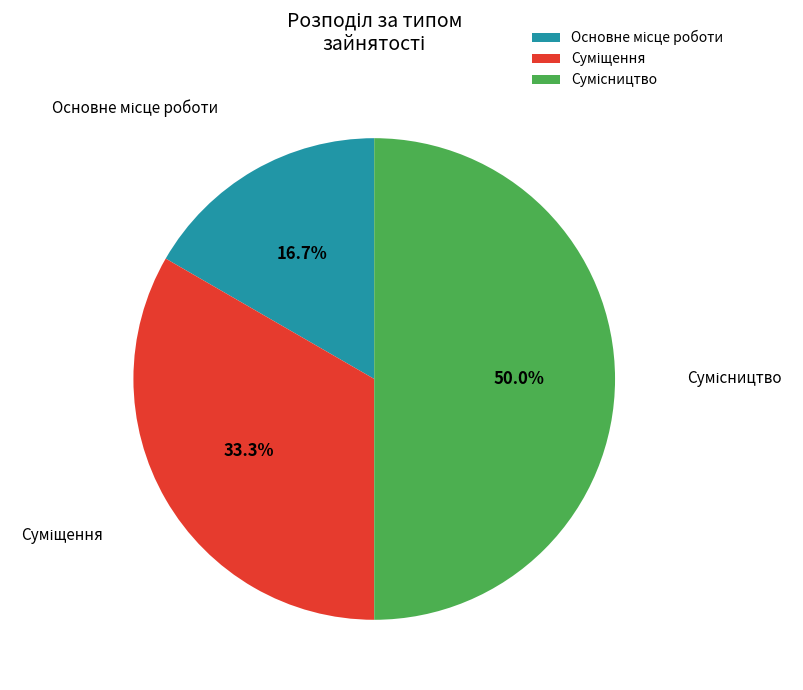

Is there any slice that represents more than half of the pie?

No